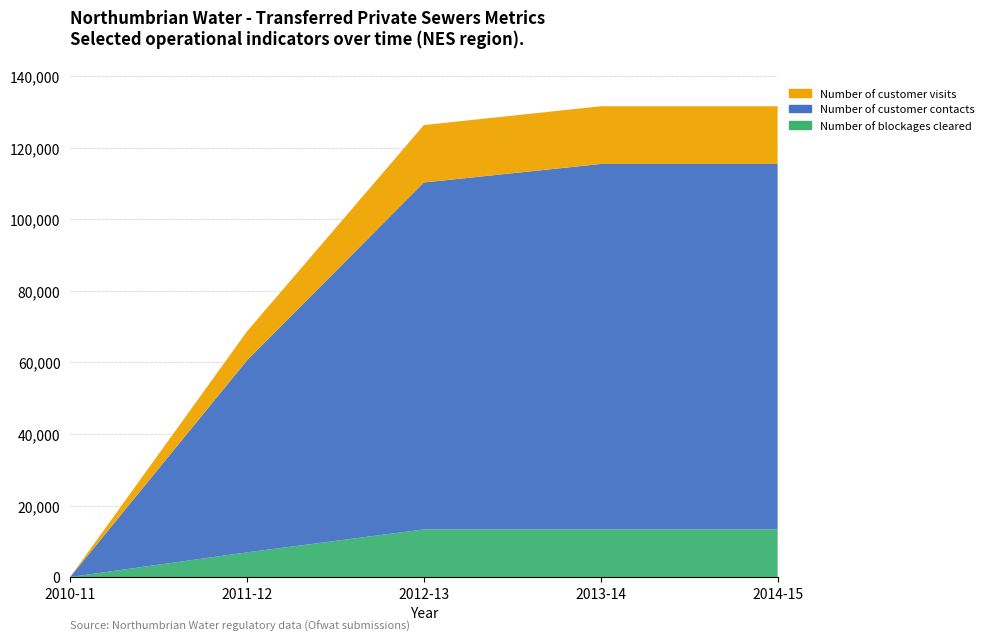

Reading left to right, extract all data points from this chart.

Number of blockages cleared: 2010-11=0	2011-12=6897	2012-13=13309	2013-14=13309	2014-15=13309
Number of customer contacts: 2010-11=0	2011-12=53687	2012-13=97019	2013-14=102197	2014-15=102197
Number of customer visits: 2010-11=0	2011-12=8105	2012-13=16065	2013-14=16138	2014-15=16138